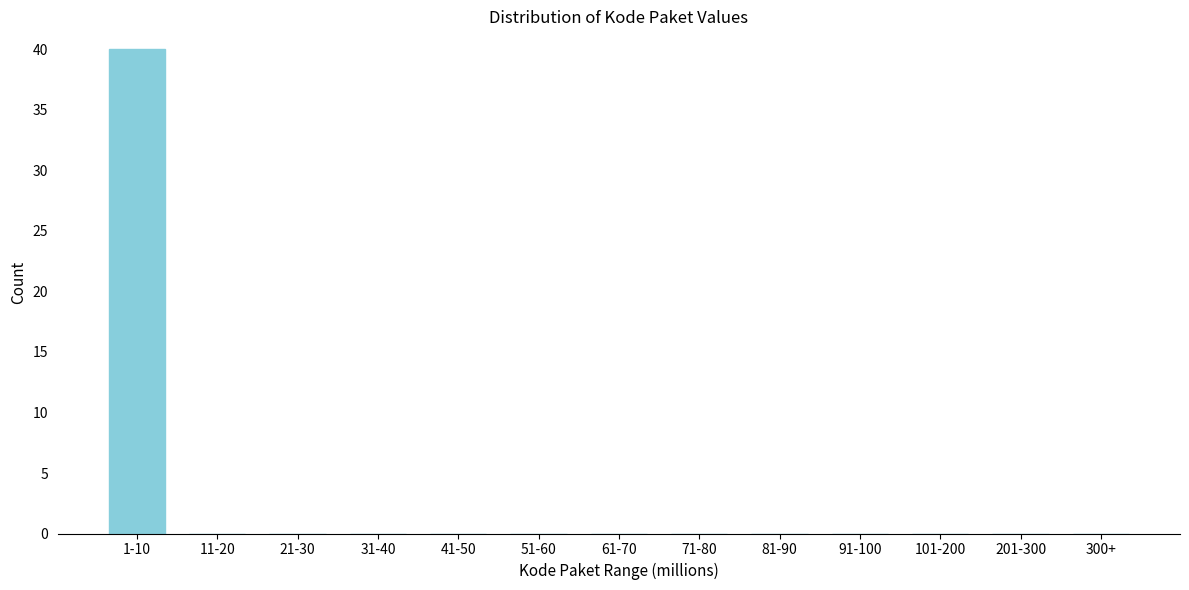

Reading left to right, extract all data points from this chart.

1-10=40	11-20=0	21-30=0	31-40=0	41-50=0	51-60=0	61-70=0	71-80=0	81-90=0	91-100=0	101-200=0	201-300=0	300+=0